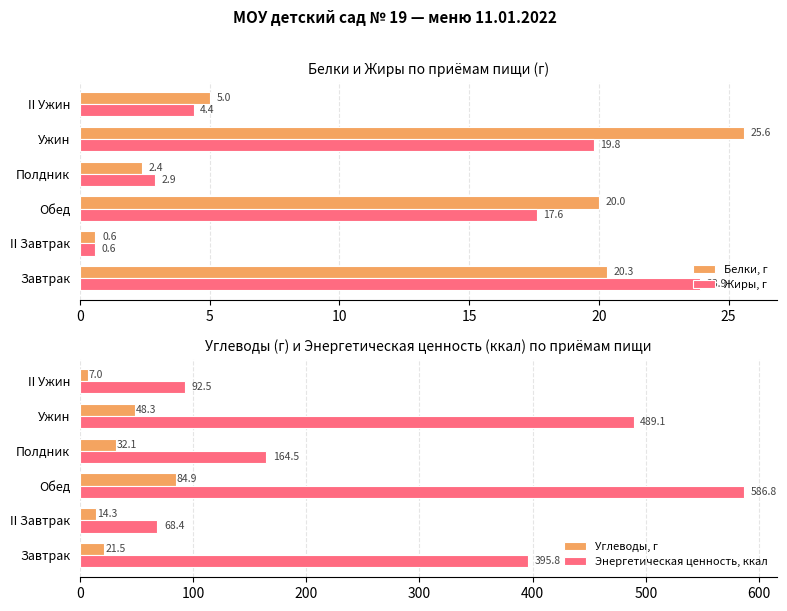

What is the sum of the Белки, г values at II Завтрак and Полдник?

3.0